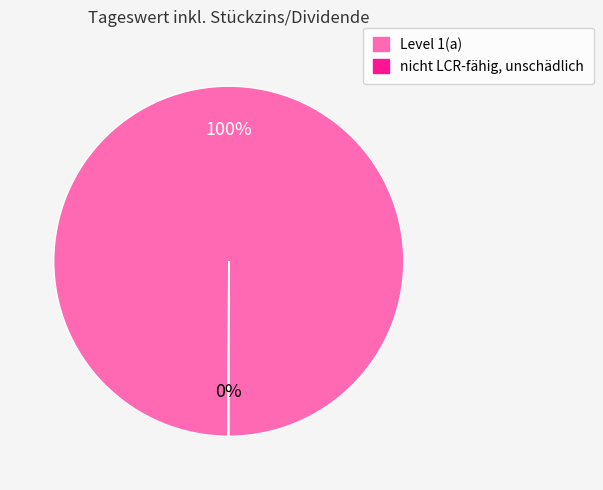

Which slice is the largest?

Level 1(a)